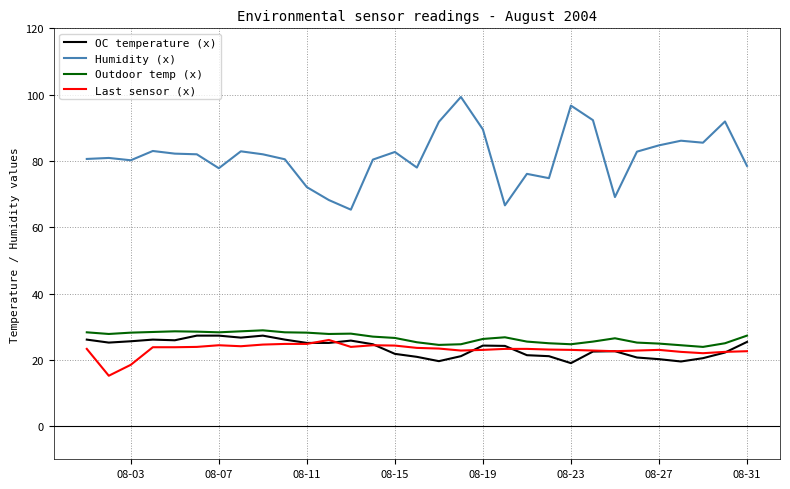

What is the highest value of the Humidity (x) series?

99.3